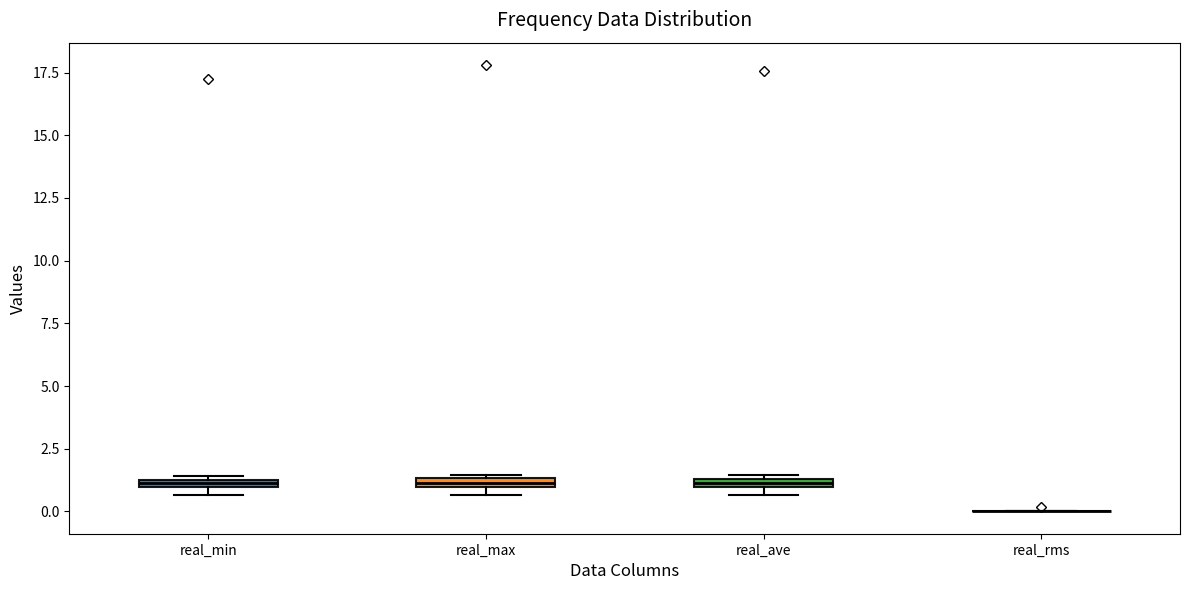

Where is the lower edge of the box for real_max on the y-axis? The values are not printed on the chart, so give them approximately, as read against the axis.

1.0